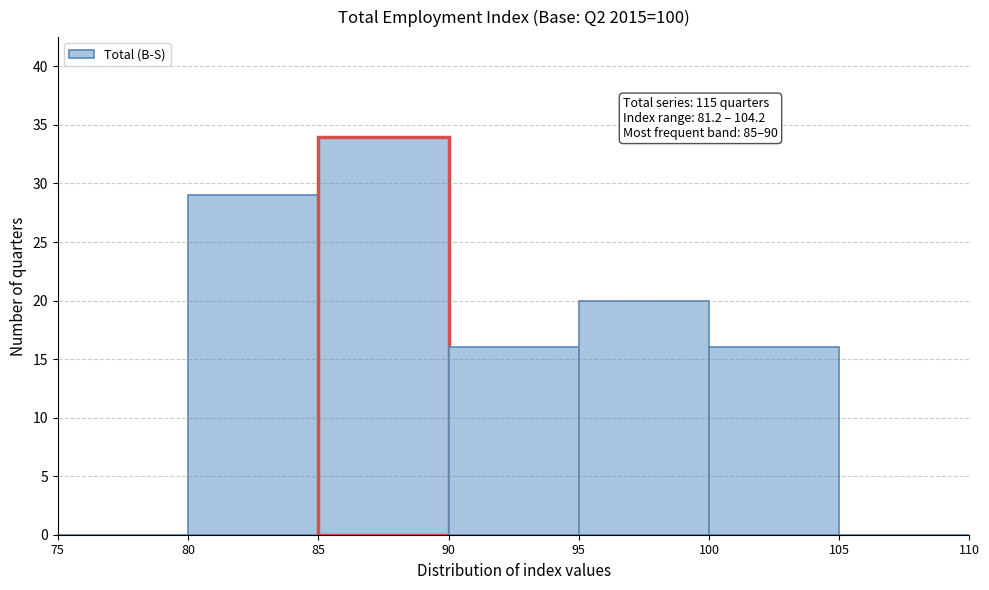

Which range on the x-axis has the tallest bar?

85 to 90